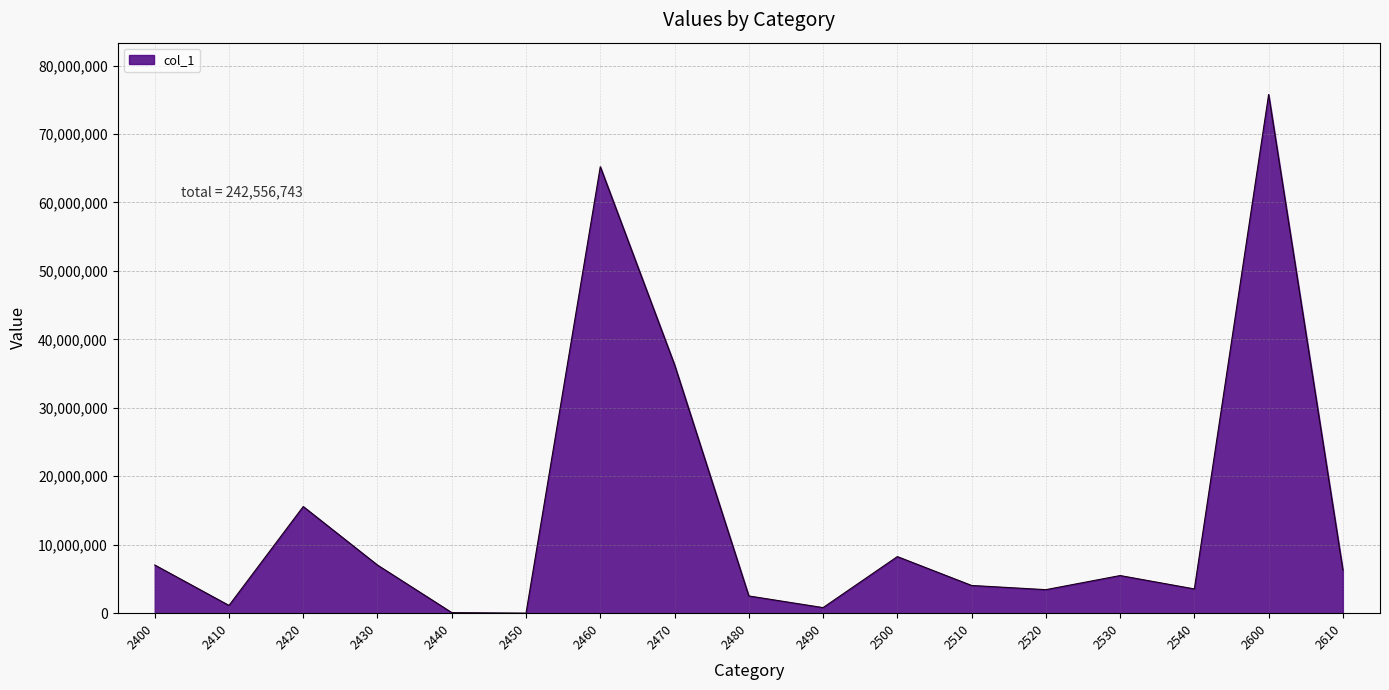

What is the maximum value shown in the chart?

75763911